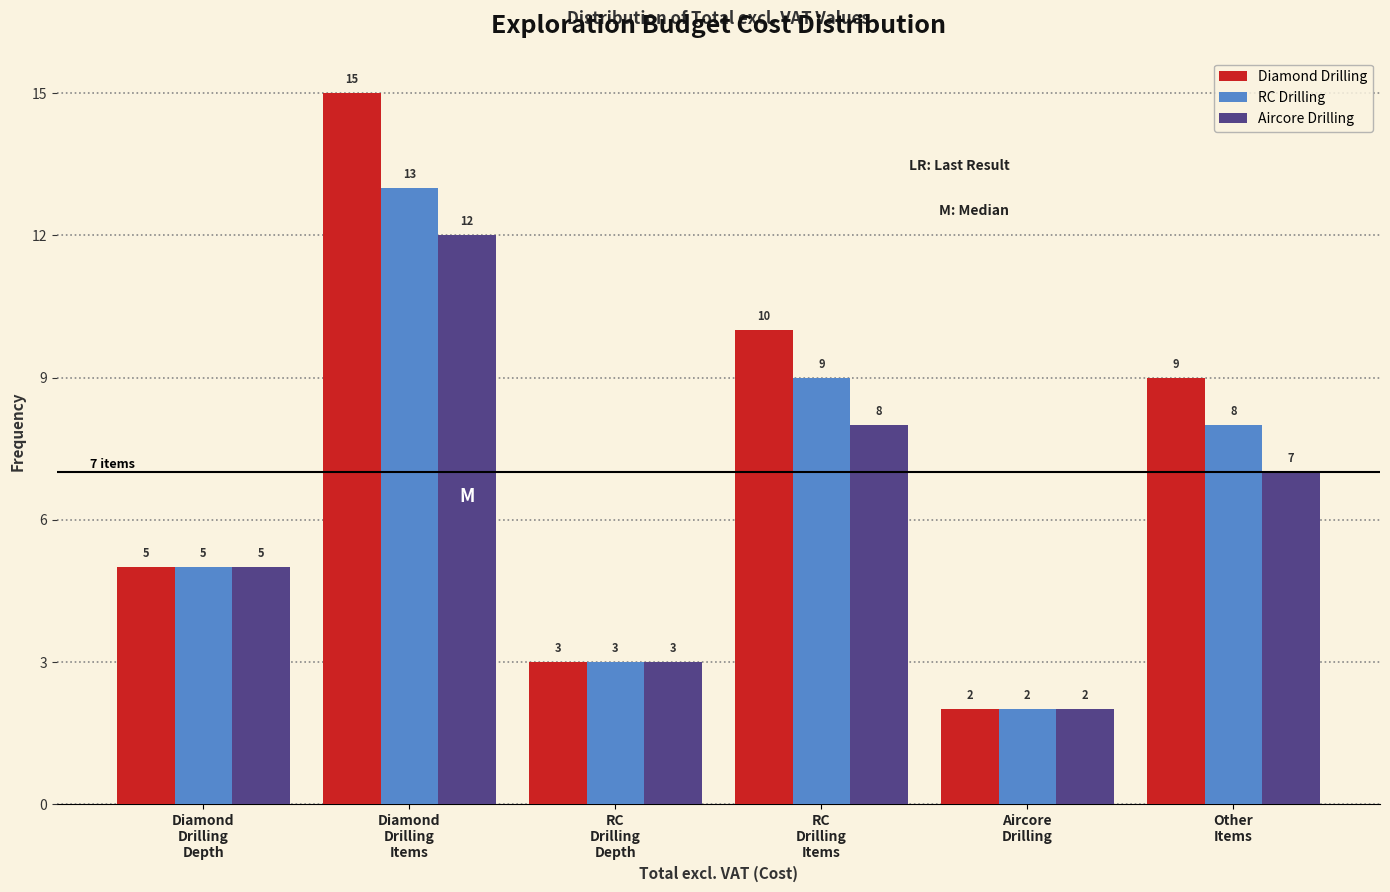

Reading left to right, list all the values displayed in this chart.

Diamond Drilling: 5	15	3	10	2	9
RC Drilling: 5	13	3	9	2	8
Aircore Drilling: 5	12	3	8	2	7